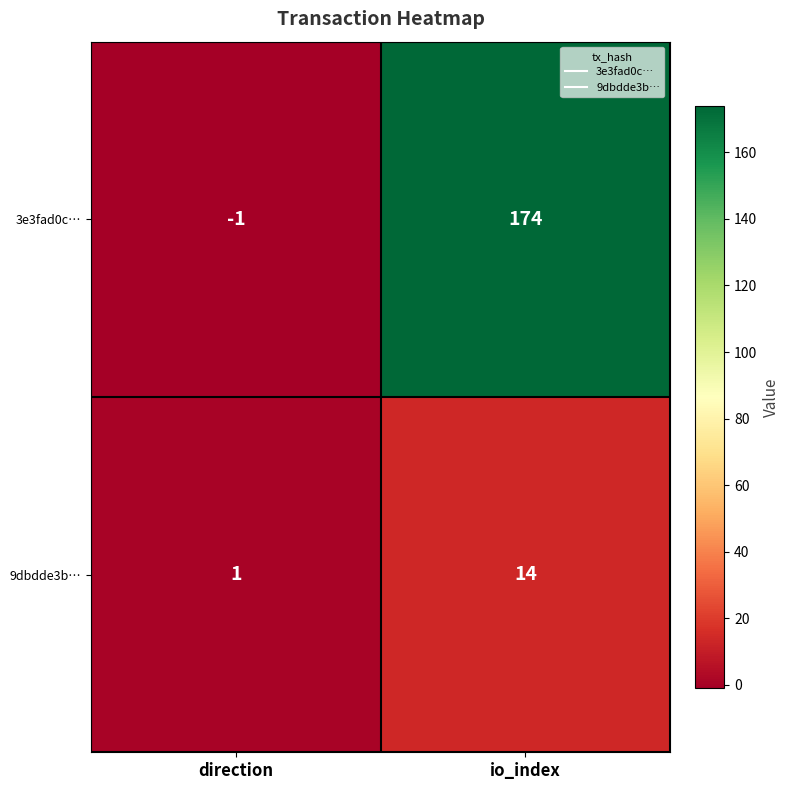

Which series has the largest range (max minus min)?

3e3fad0c…